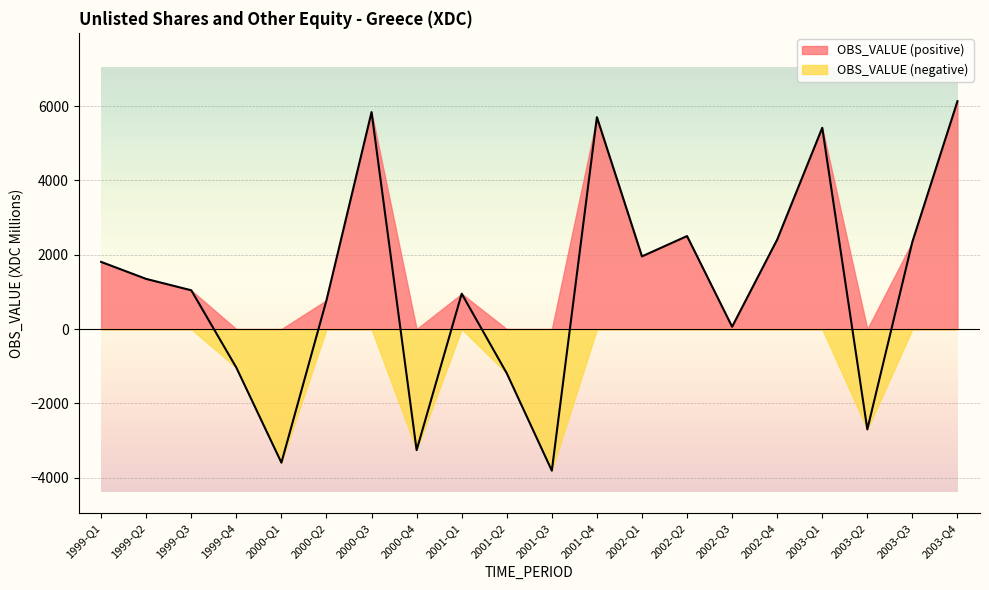

Reading left to right, list all the values displayed in this chart.

1807.2	1350.0	1044.2	-1035.9	-3593.8	776.6	5838.9	-3256.7	951.9	-1188.2	-3809.3	5701.7	1956.5	2503.2	63.5	2407.8	5416.1	-2699.0	2351.2	6131.1